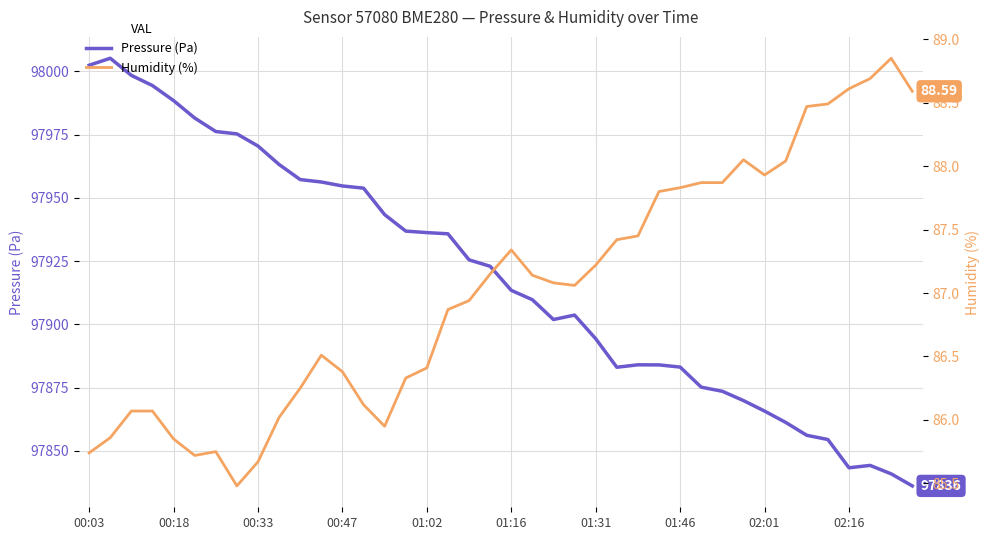

Which series has the widest spread of values?

Pressure (Pa)